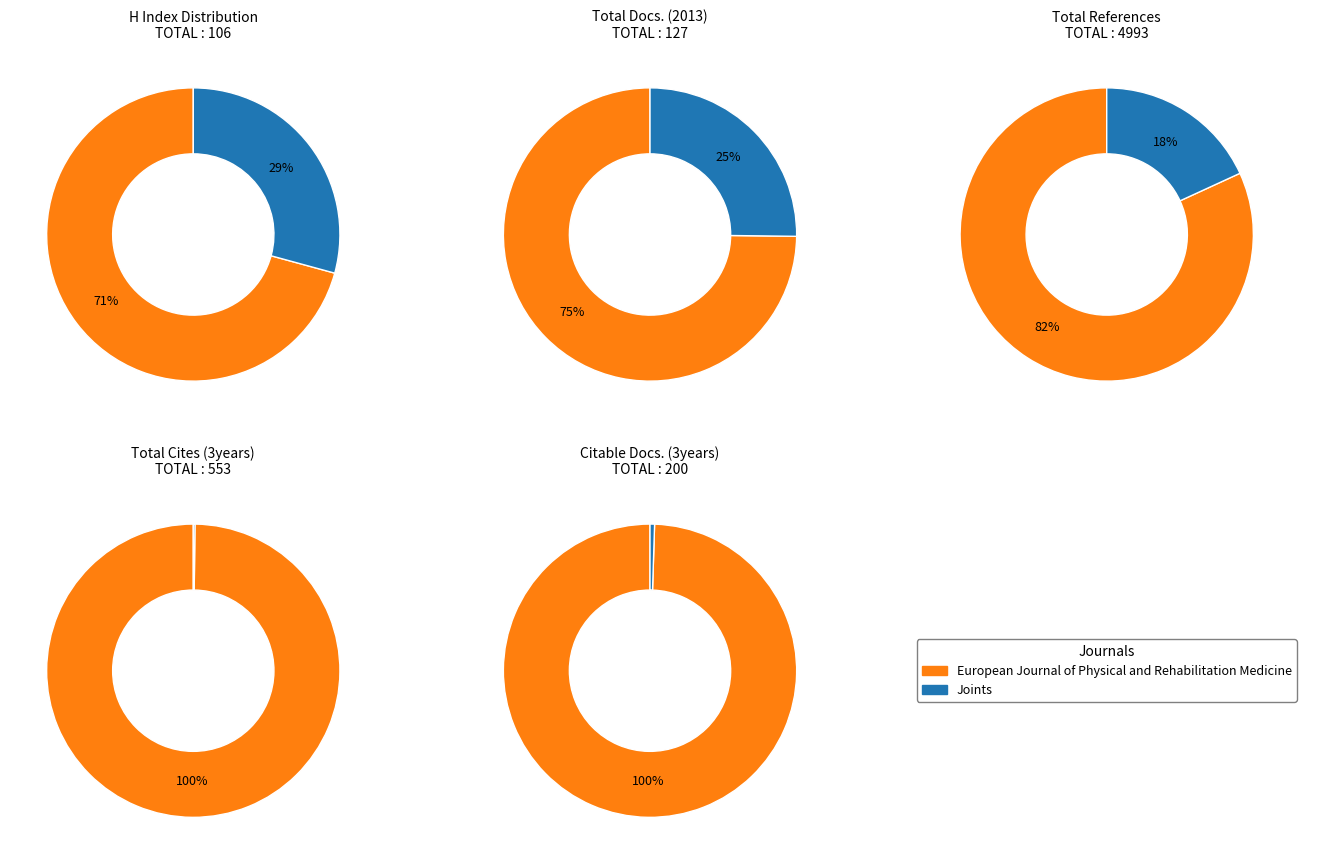

To the nearest percent, what portion does Joints represent?

18%